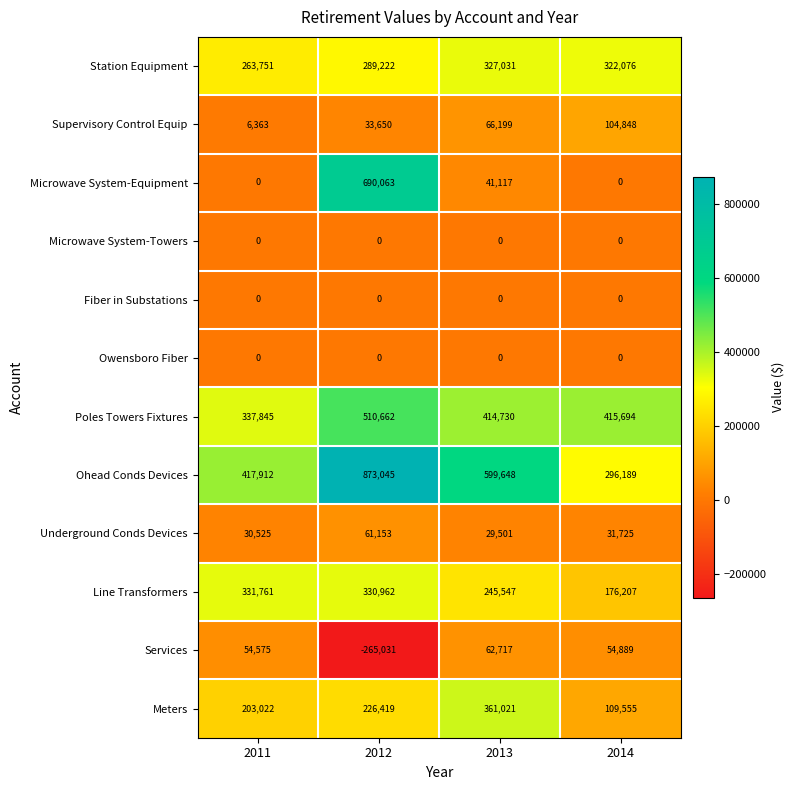

How many distinct data groups are displayed?

12